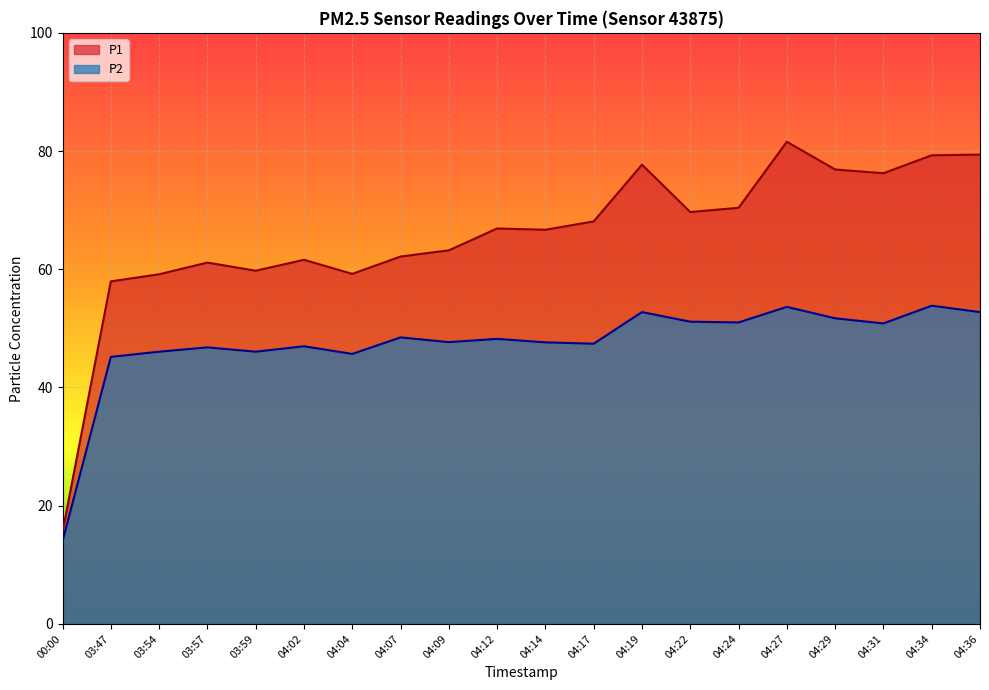

At which category does P1 reach its first local peak?

03:57